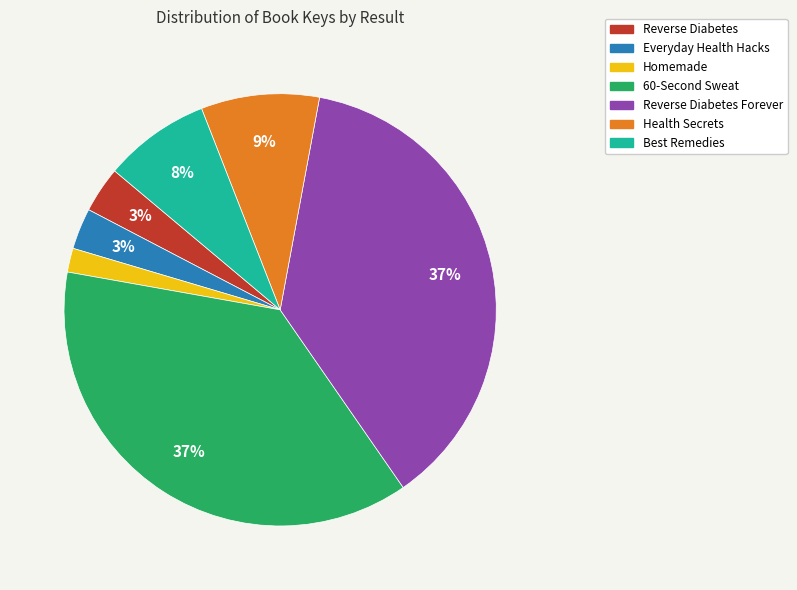

Does any single category account for the majority?

No